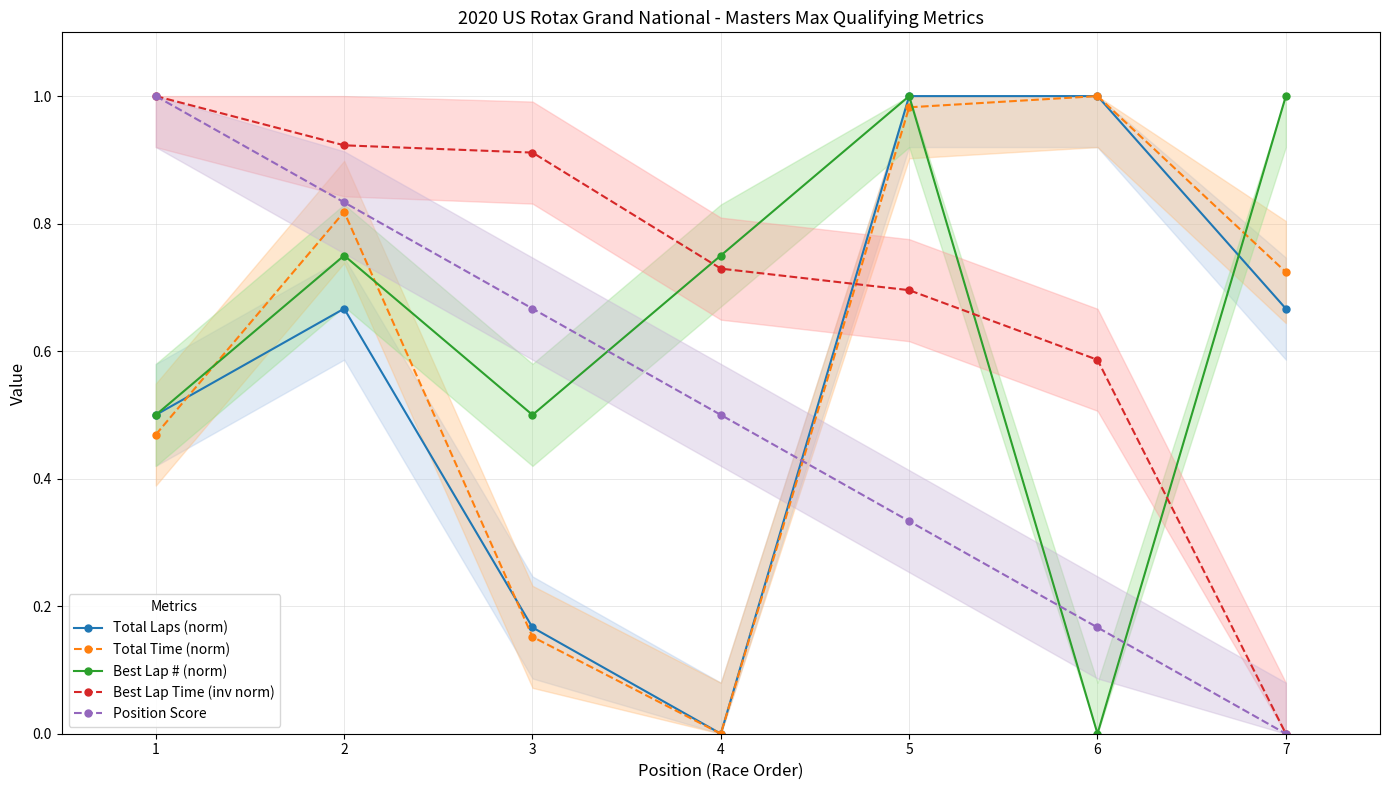

After their last crossing, which series has the higher values: Position Score or Total Time (norm)?

Total Time (norm)